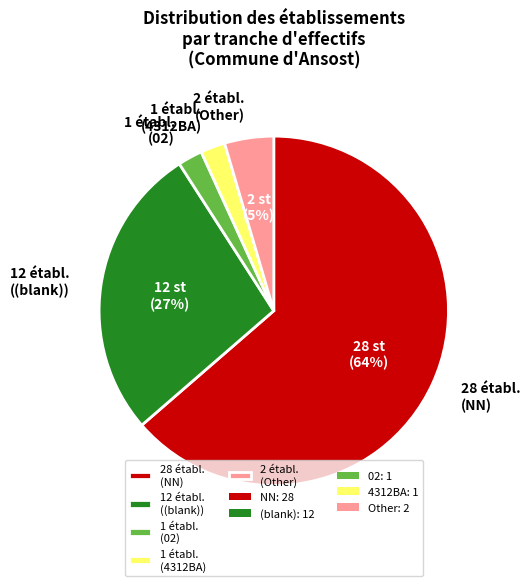

Is there any slice that represents more than half of the pie?

Yes